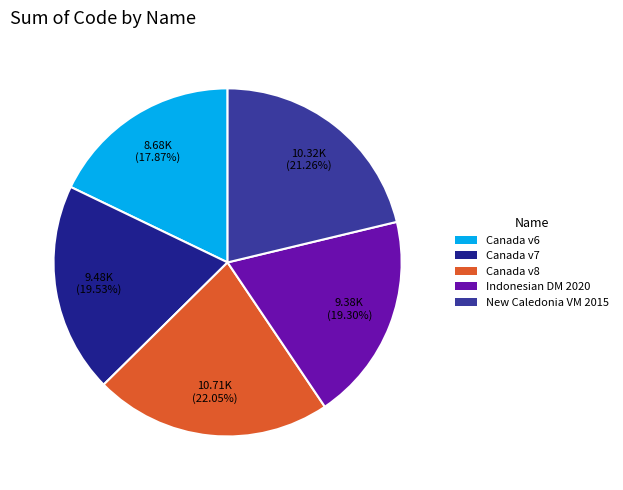

Which category has the smallest portion of the pie?

Canada v6